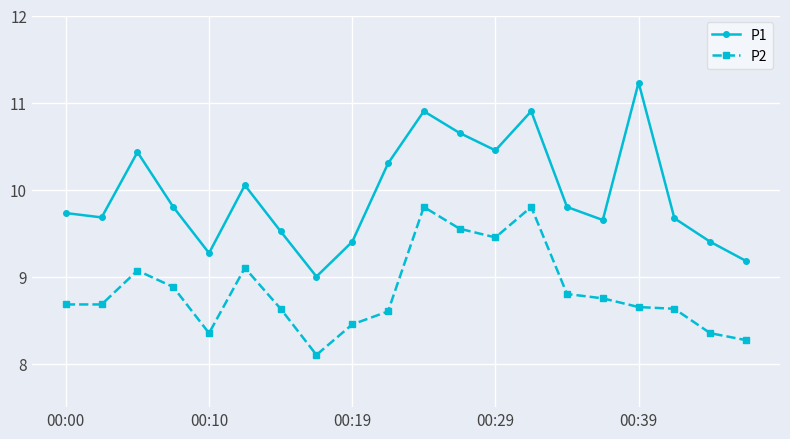

True or false: P2 and P1 cross at least once.

False